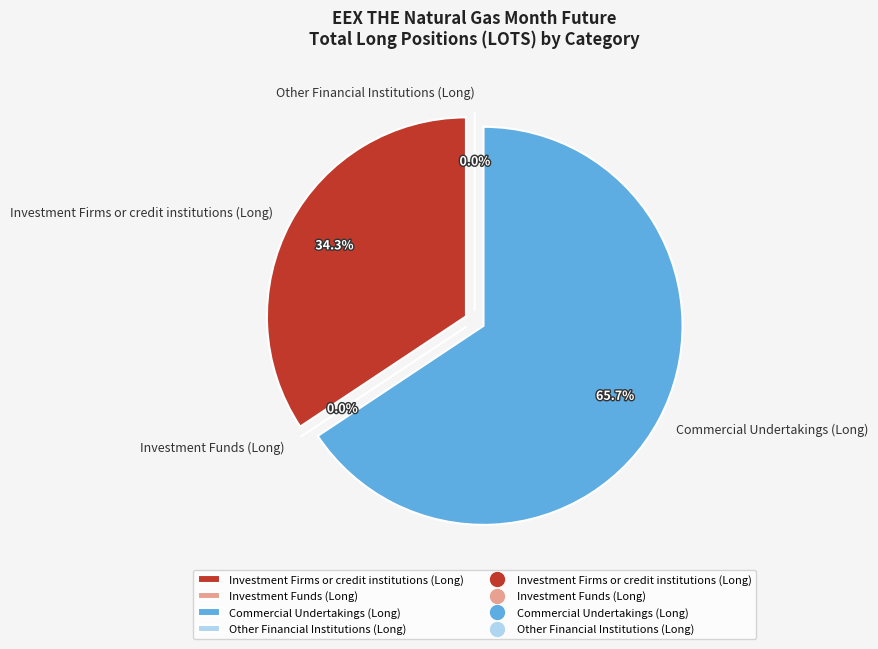

Which slice is the smallest?

Investment Funds (Long)